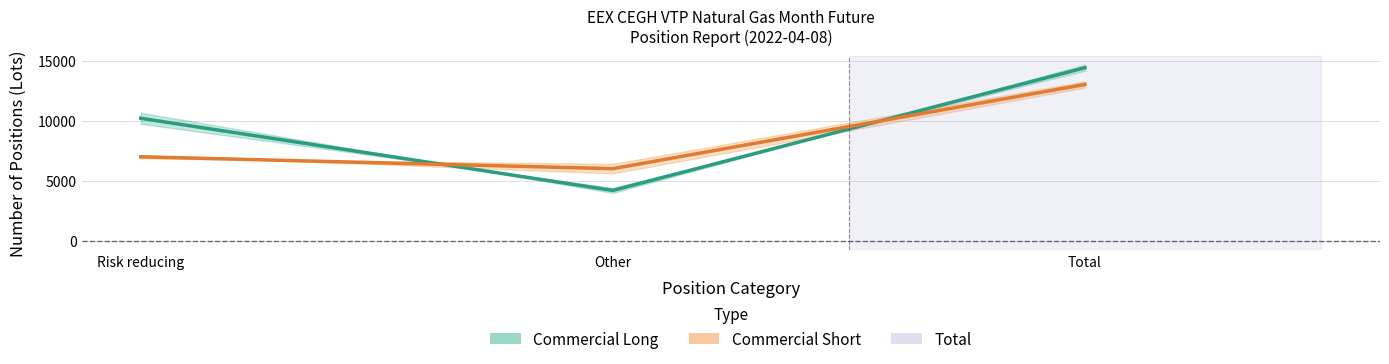

What is the difference between the Commercial Long values at Other and Total?

10232.0